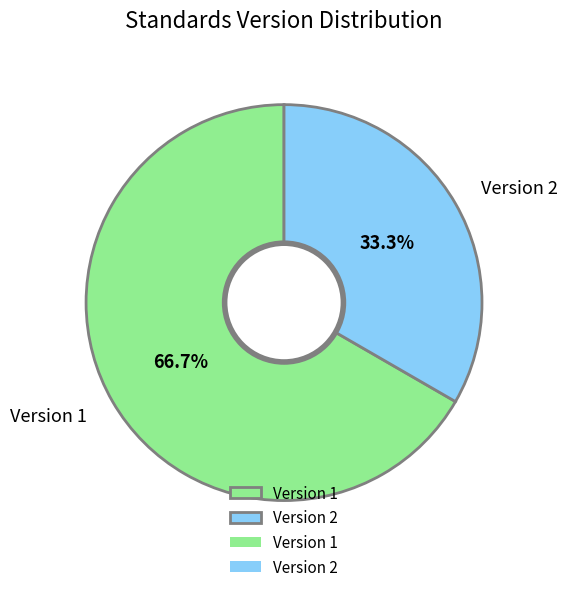

Rank the categories by value from lowest to highest.

Version 2, Version 1